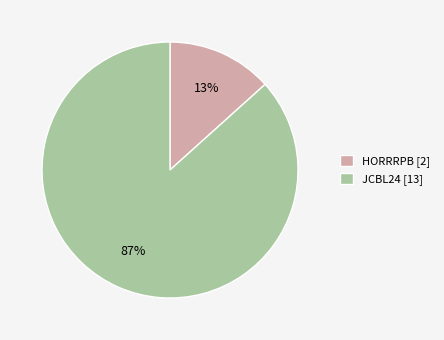

Is there a majority slice in this chart?

Yes